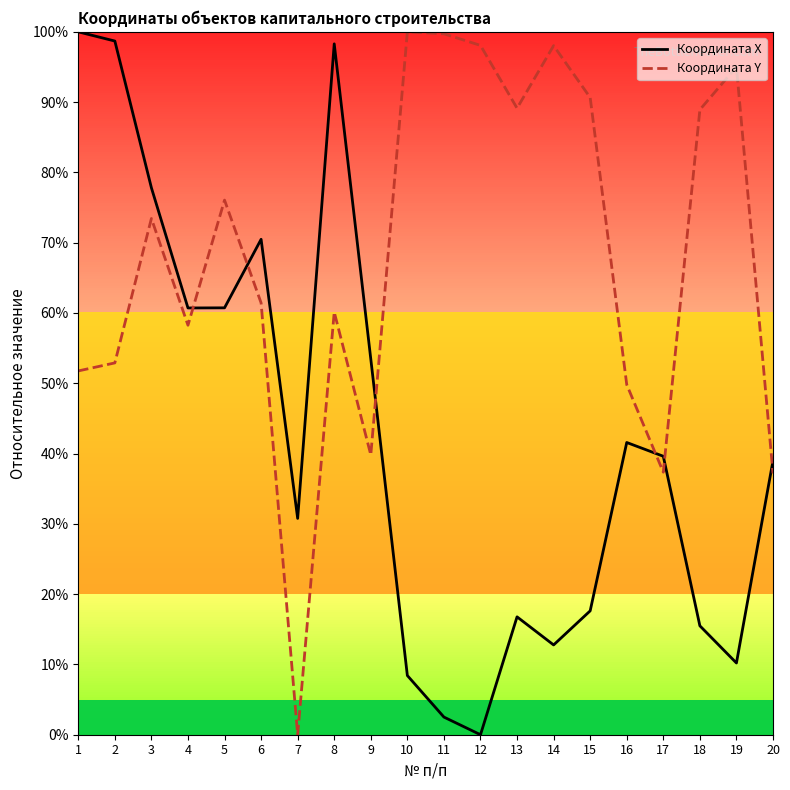

Which series ends up on top after the final intersection of Координата Y and Координата X?

Координата X